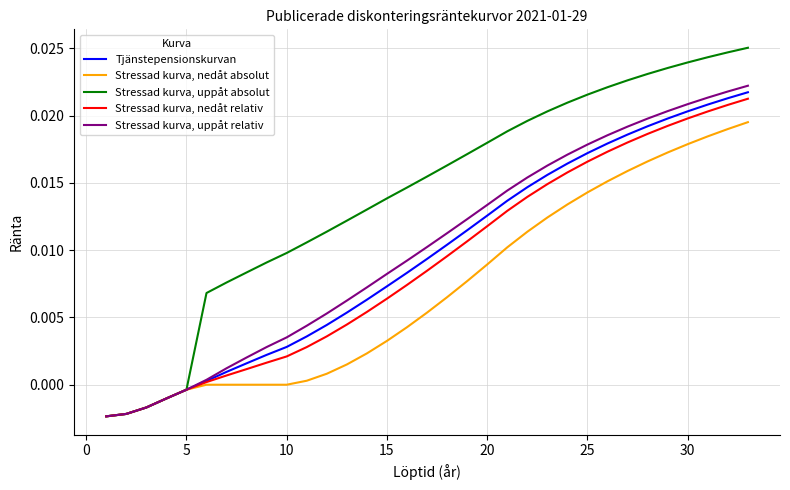

Rank the series by their maximum value, from highest to lowest.

Stressad kurva, uppåt absolut, Stressad kurva, uppåt relativ, Tjänstepensionskurvan, Stressad kurva, nedåt relativ, Stressad kurva, nedåt absolut